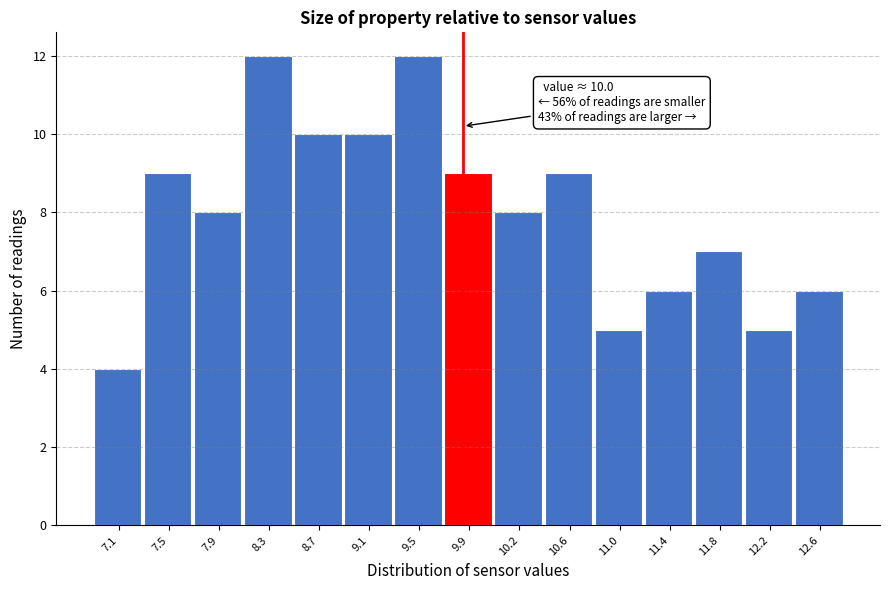

Reading left to right, extract all data points from this chart.

4	9	8	12	10	10	12	9	8	9	5	6	7	5	6